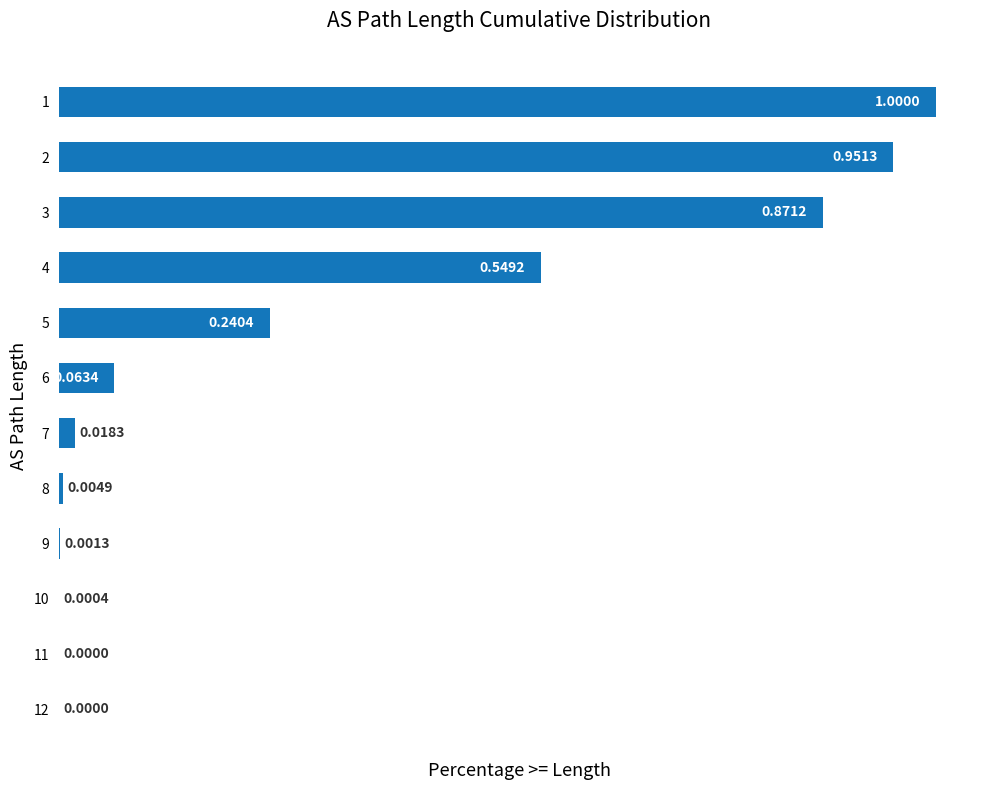

What is the sum of all values?

3.7